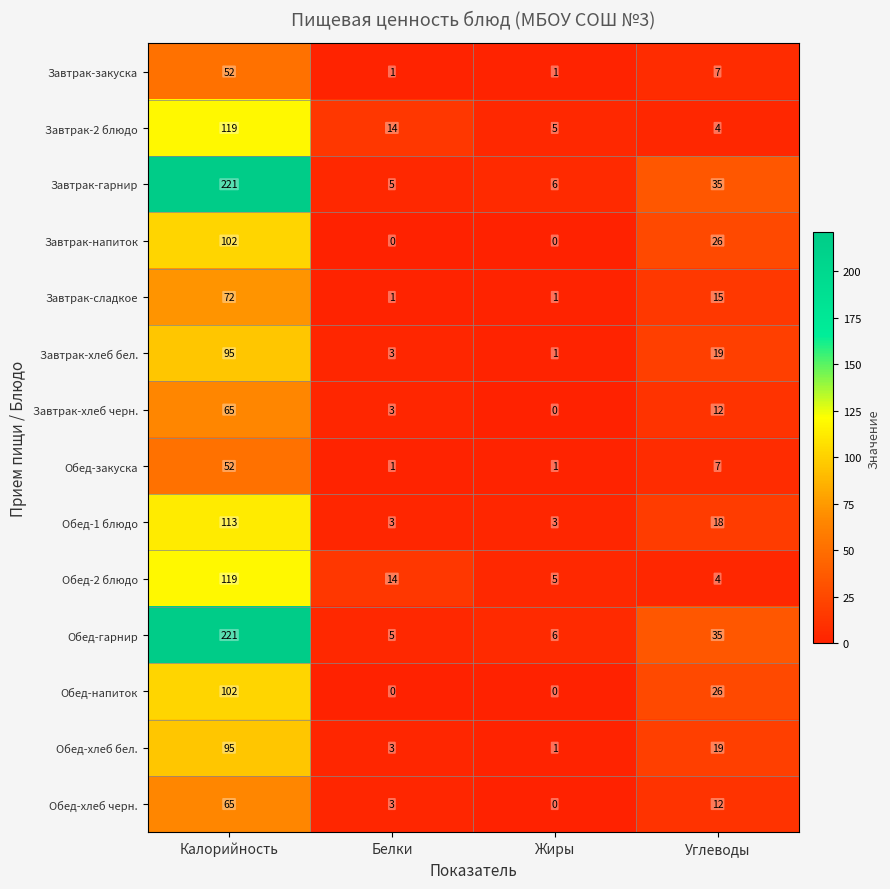

What is the spread (max minus min) of values at Углеводы?

31